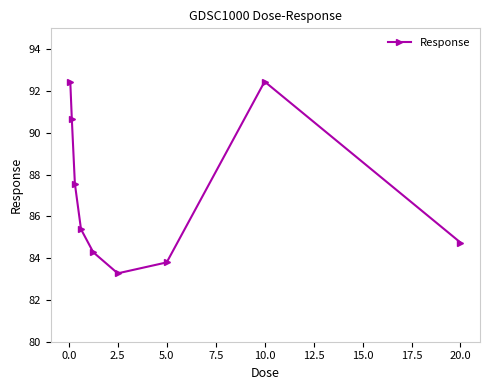

What is the smallest value displayed?

83.3